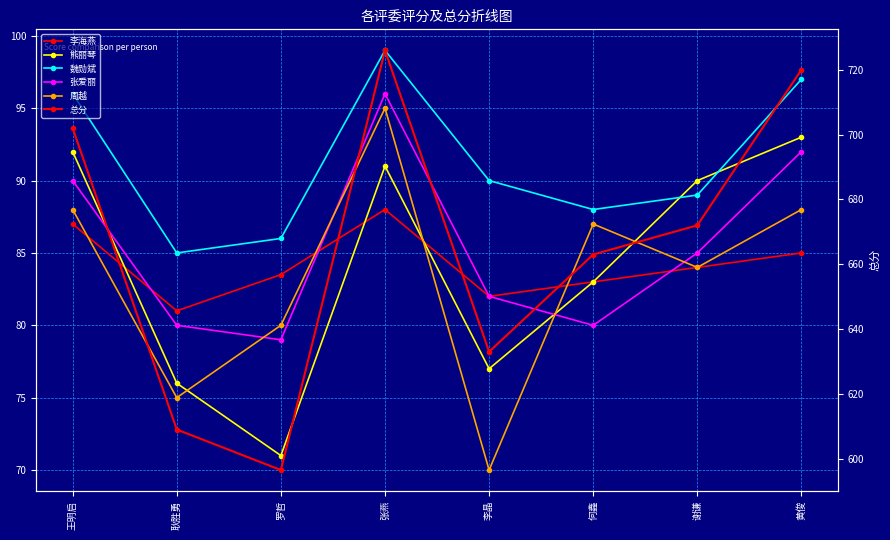

In 熊丽琴, how many points are lower than both neighbors (excluding endpoints)?

2